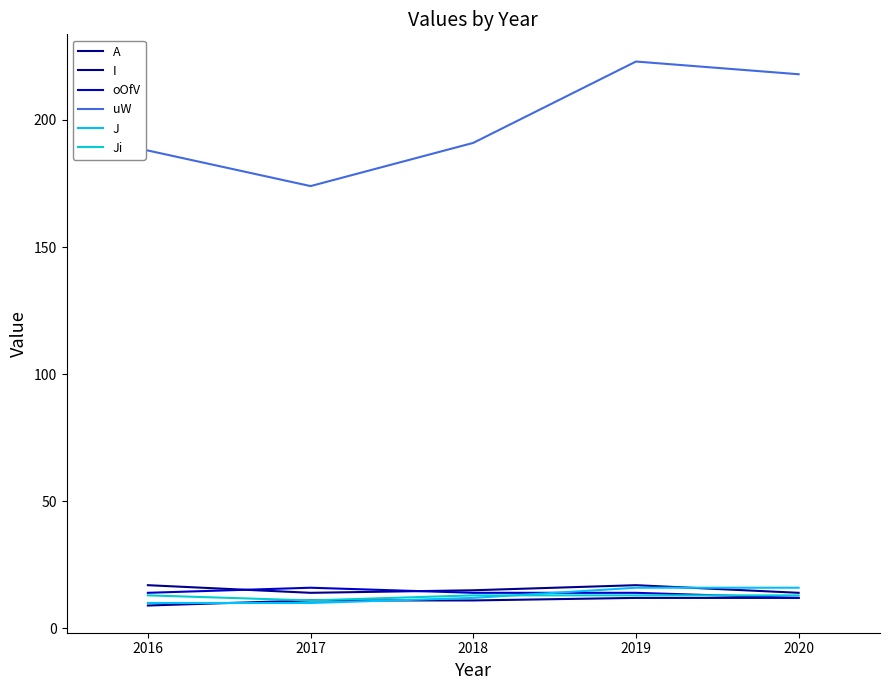

Which series has the widest spread of values?

uW